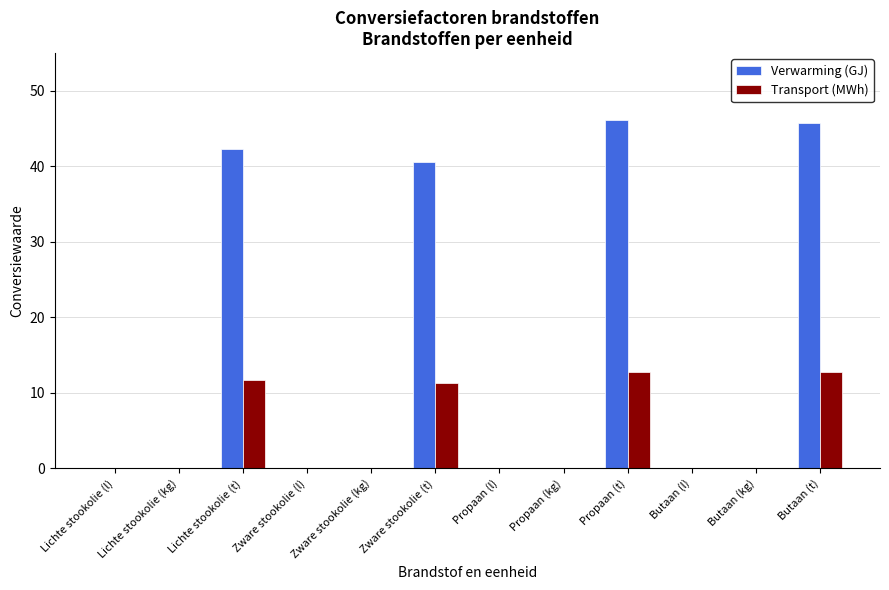

Is the value of Verwarming (GJ) at Lichte stookolie (kg) greater than the value of Transport (MWh) at Butaan (t)?

No